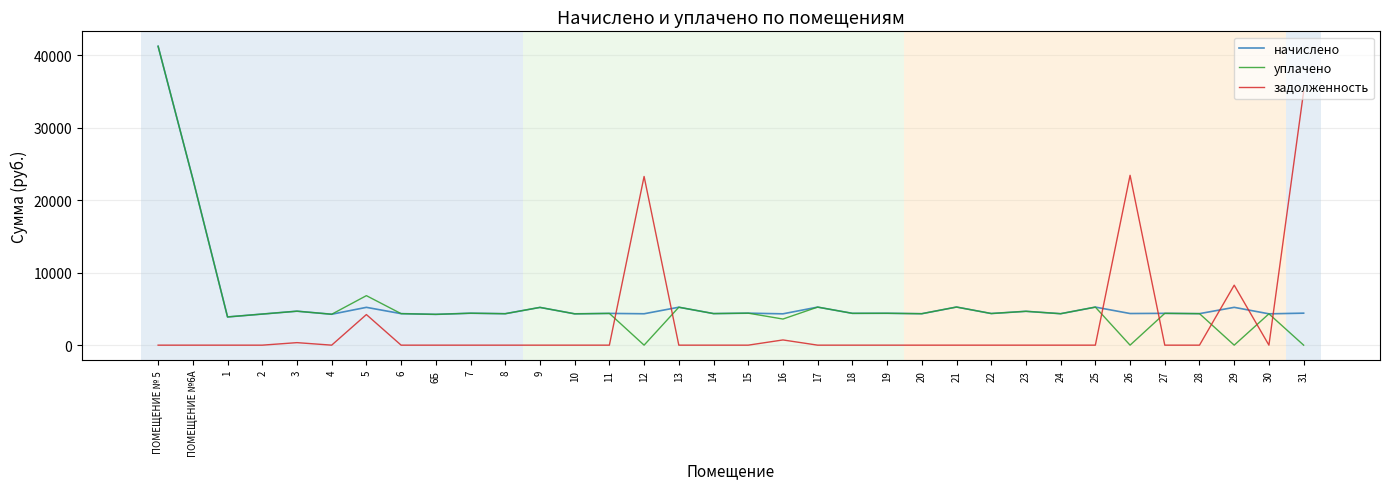

Rank the series at 12 from highest to lowest value.

задолженность, начислено, уплачено